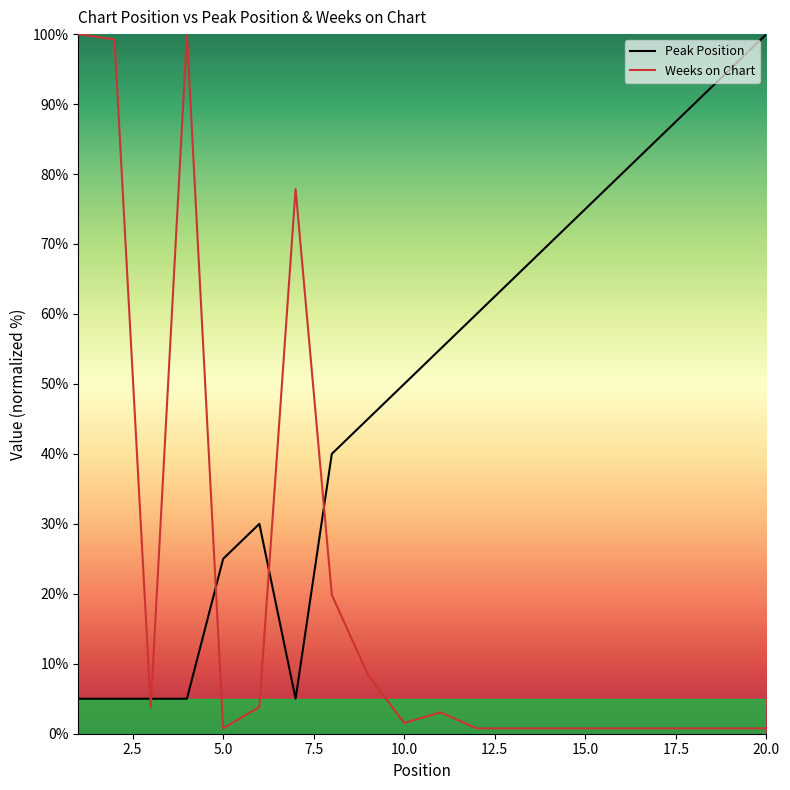

What is the minimum value for Peak Position?

5.0